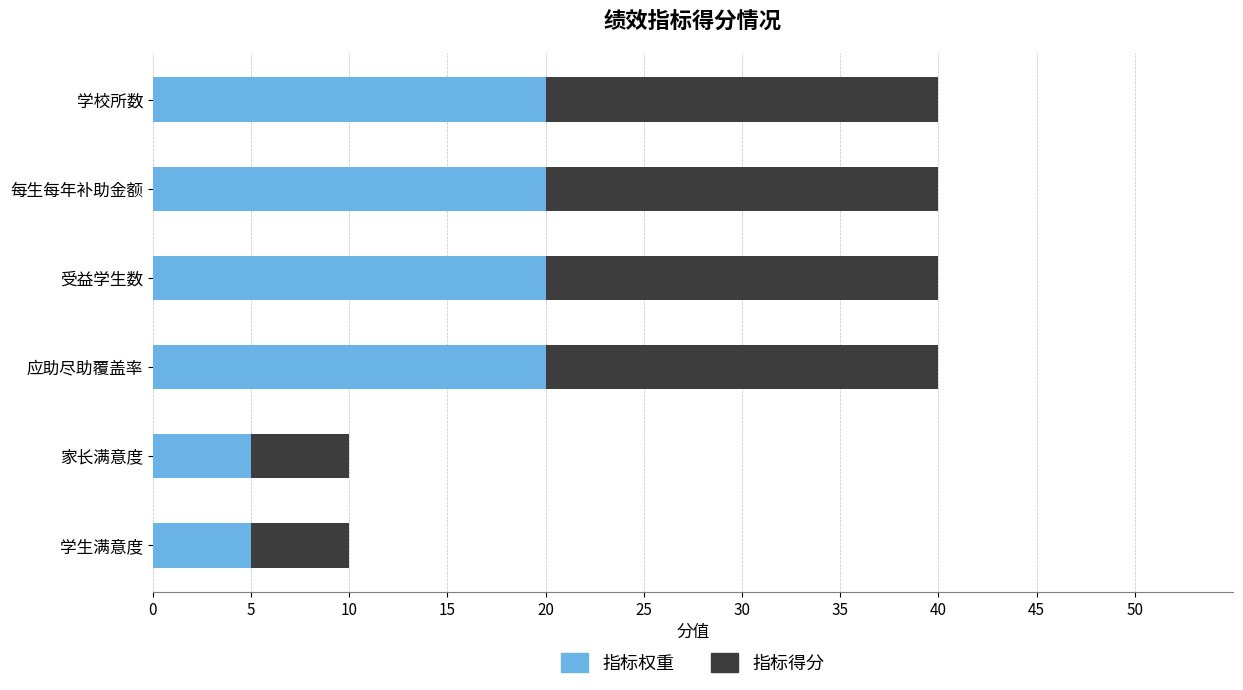

Is it true that 指标权重 equals 8 at 学生满意度?

False